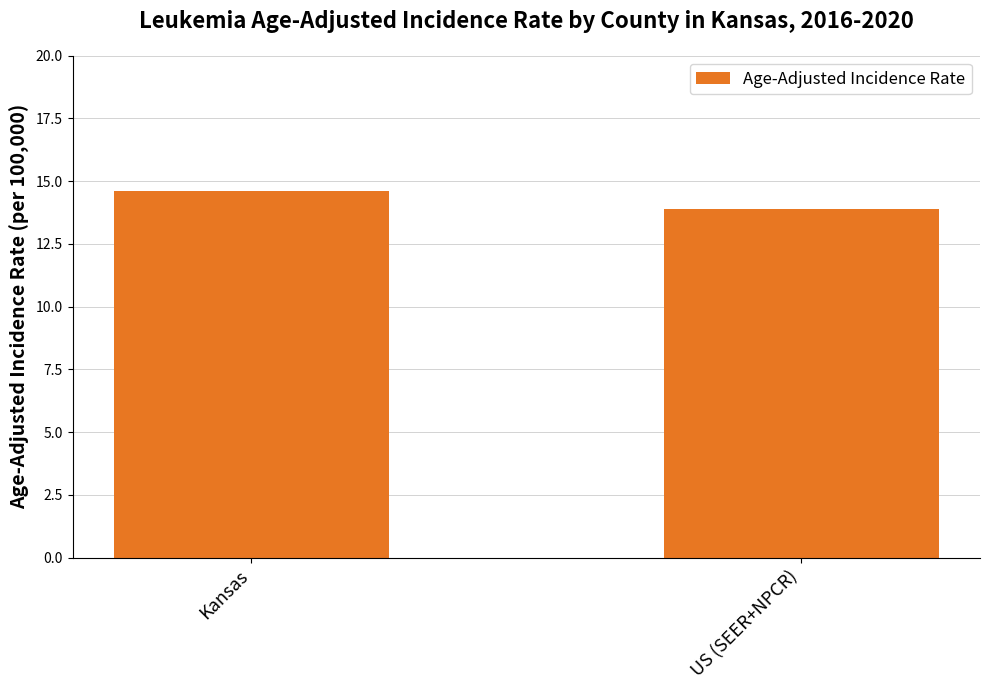

What position from the left is US (SEER+NPCR)?

2